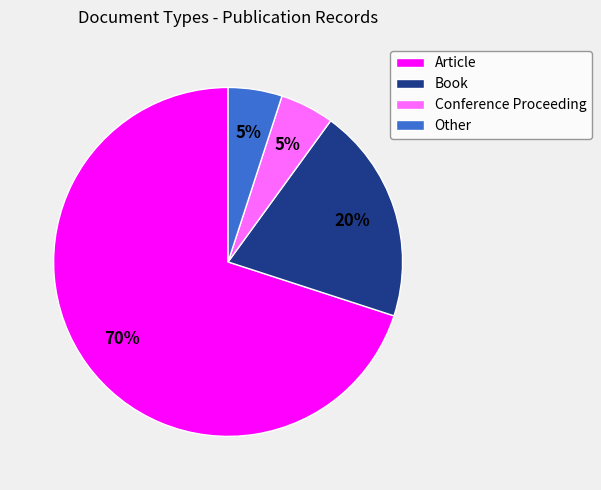

To the nearest percent, what is the combined percentage of Book and Conference Proceeding?

25%